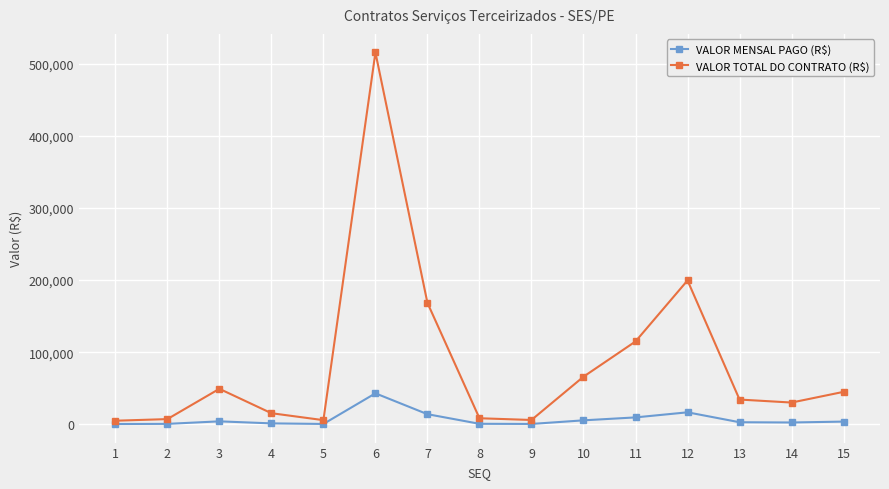

What is the value of the VALOR MENSAL PAGO (R$) point at the 15th from the left?

3750.0